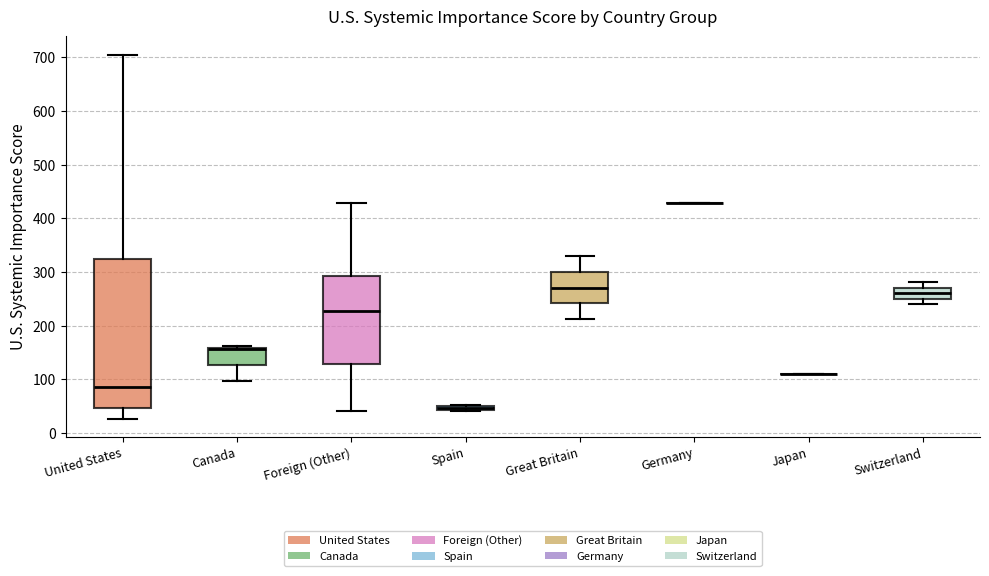

Comparing the boxes themselves (not the whiskers), which one is the tallest?

United States